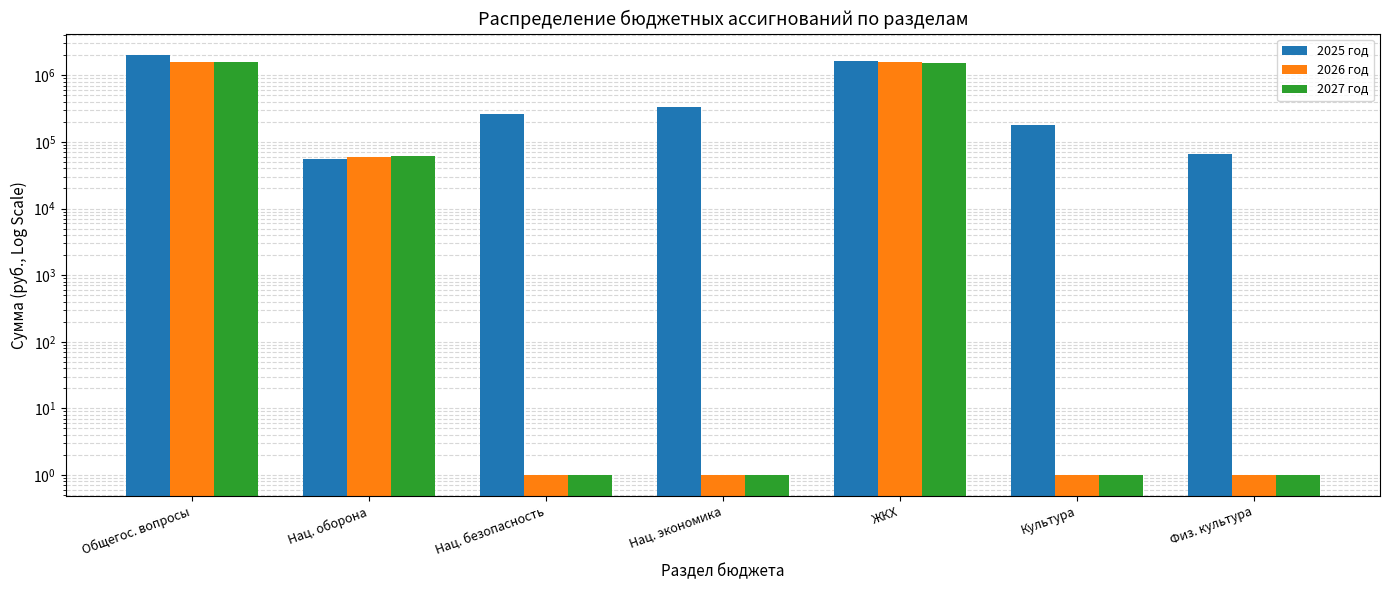

How many categories are shown in the chart?

7